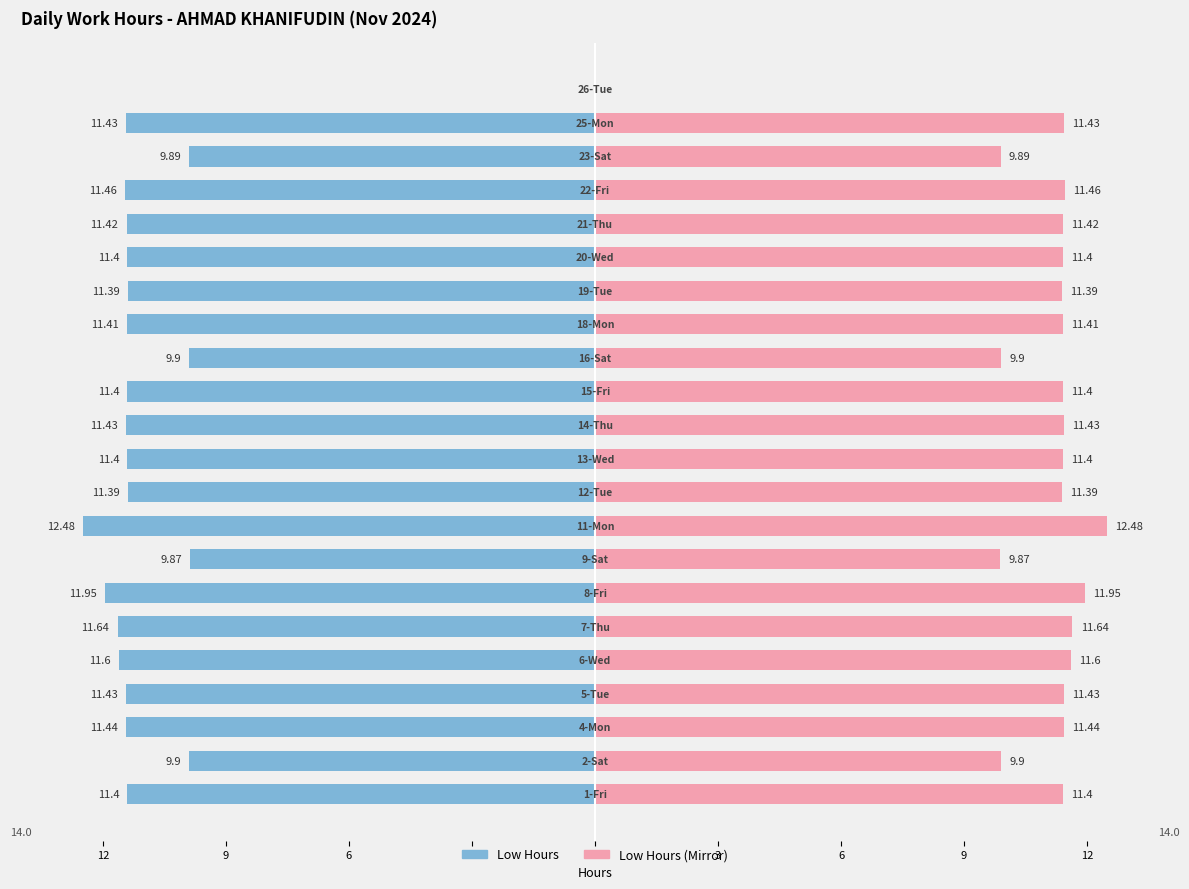

What is the label of the 20th bar from the left?

19